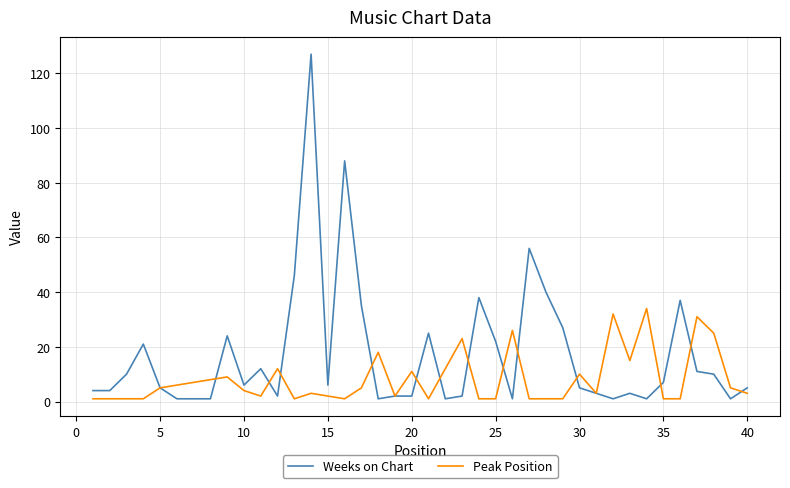

Does the chart display data point markers on the line(s)?

No